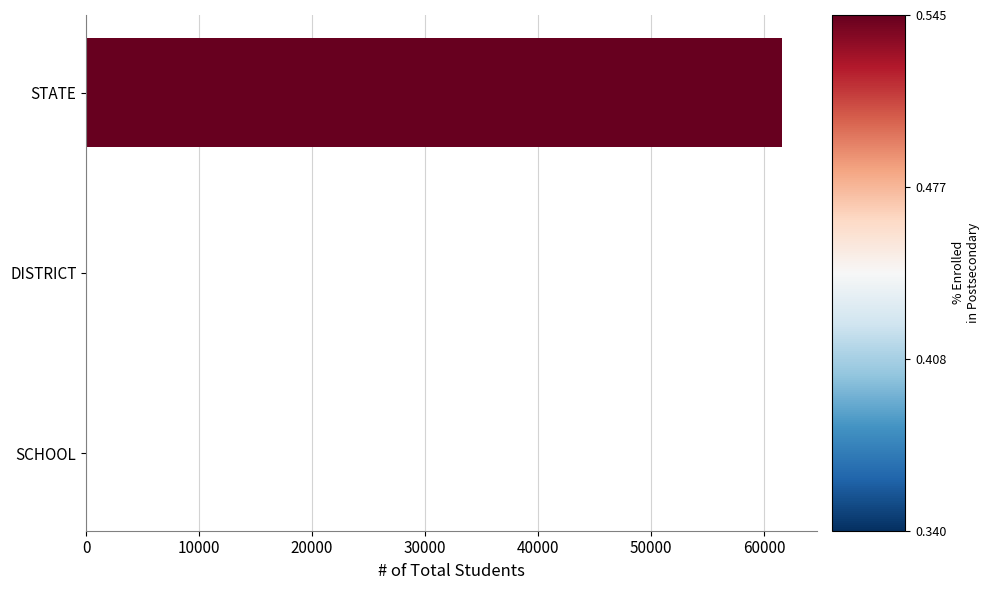

What value does the data have at STATE?

61643